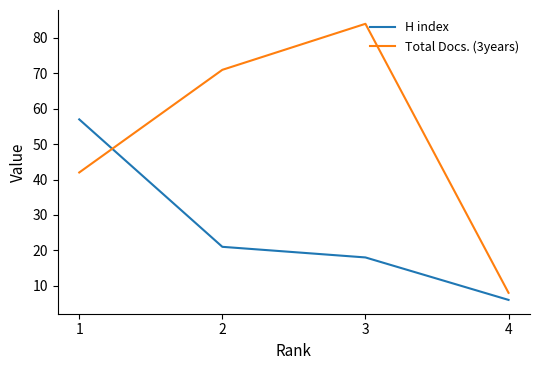

How many lines are shown in the chart?

2